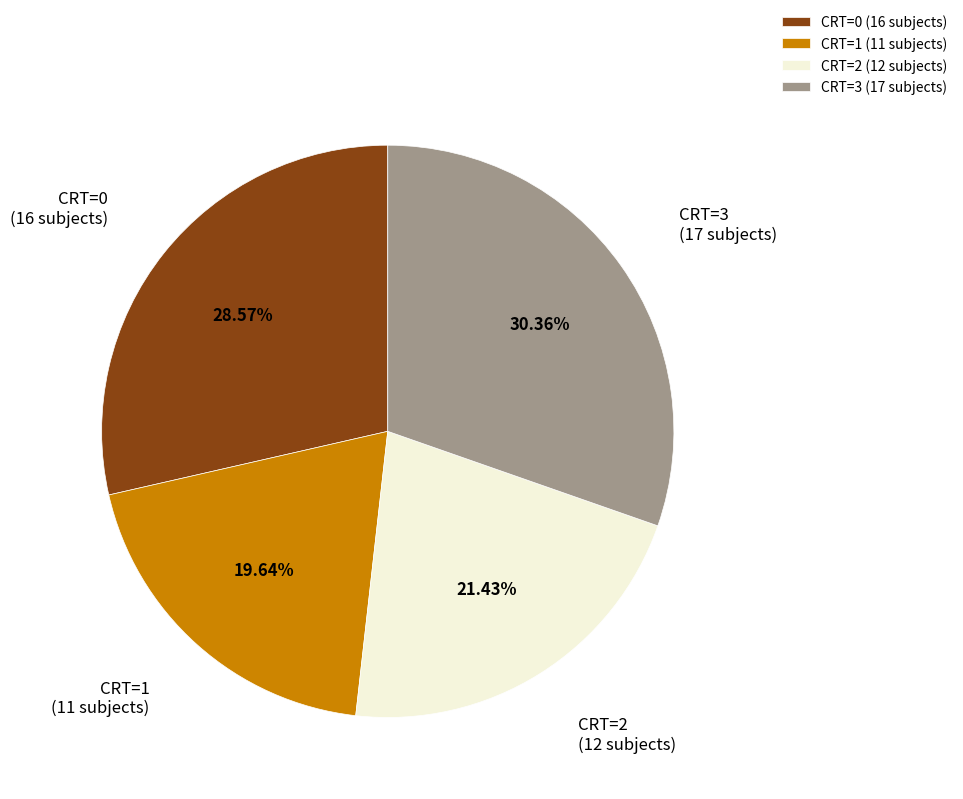

Which slice is the largest?

CRT=3